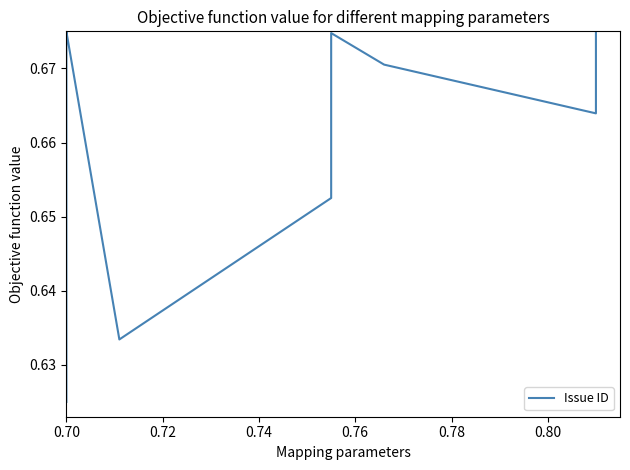

Is it true that the value at 28 is 0.4?

False